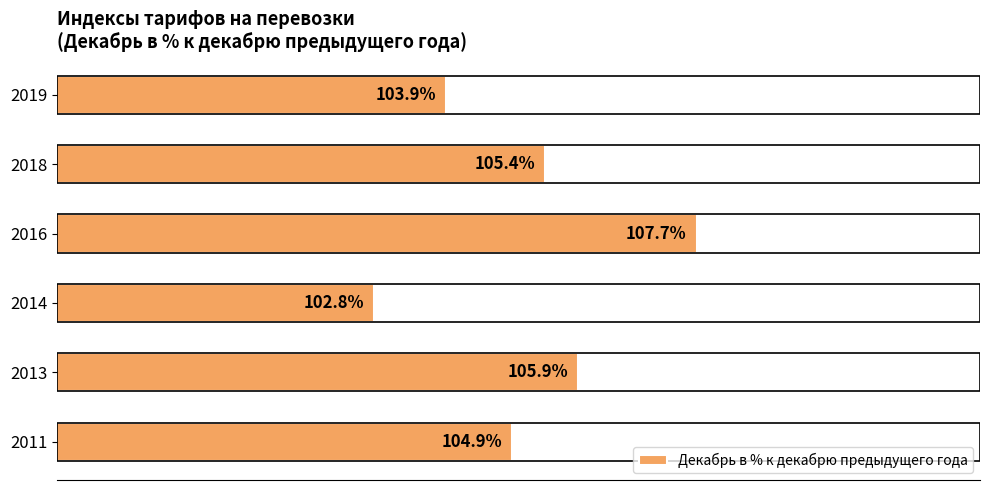

List the labels in order of value, largest first.

2016, 2013, 2018, 2011, 2019, 2014